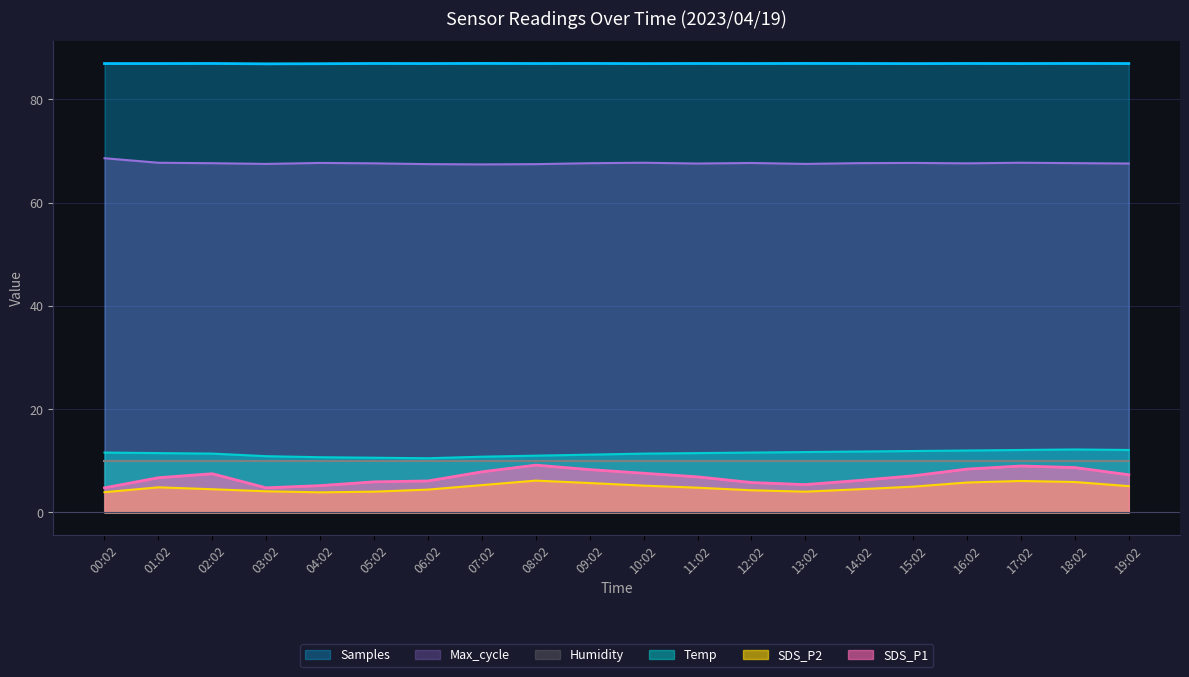

What is the sum of the Samples values at 19:02 and 12:02?

173.8